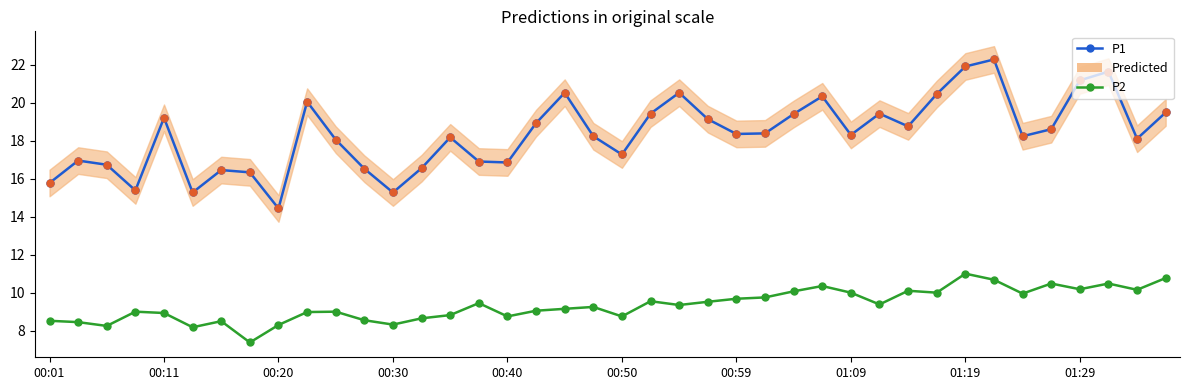

At how many categories does at least one series exceed 20?

9